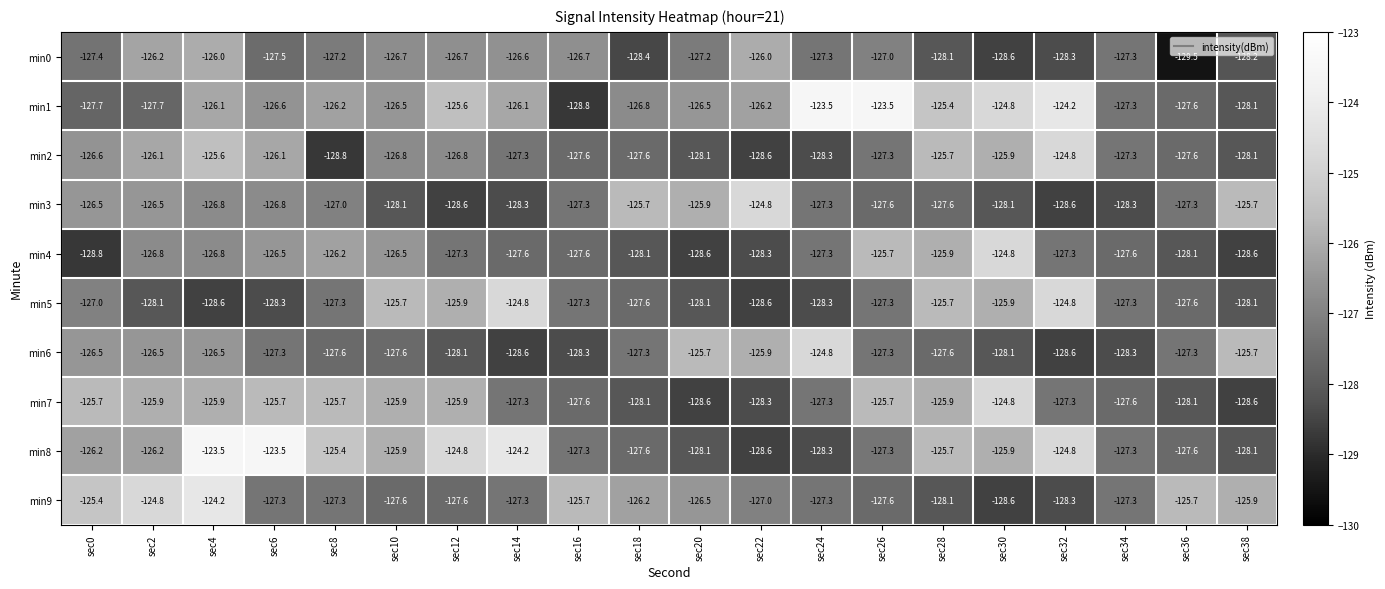

At which label is min0 closest to -127?

sec26